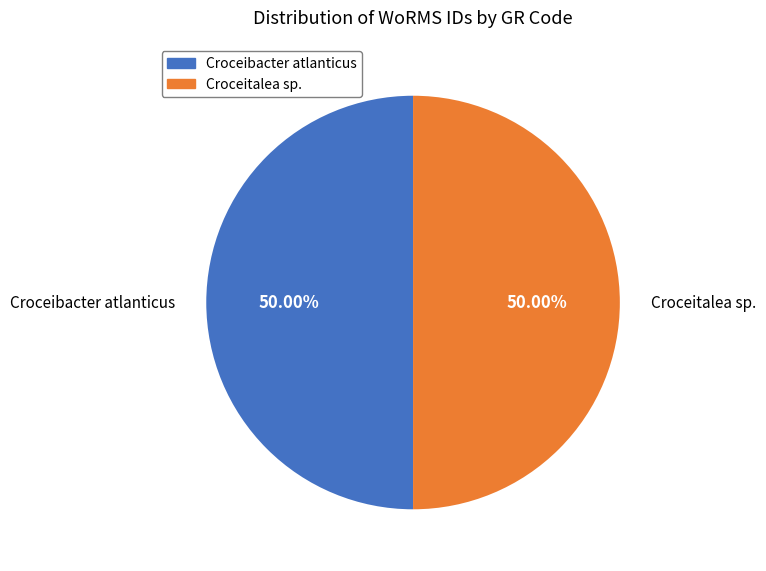

Count the number of slices in the pie.

2